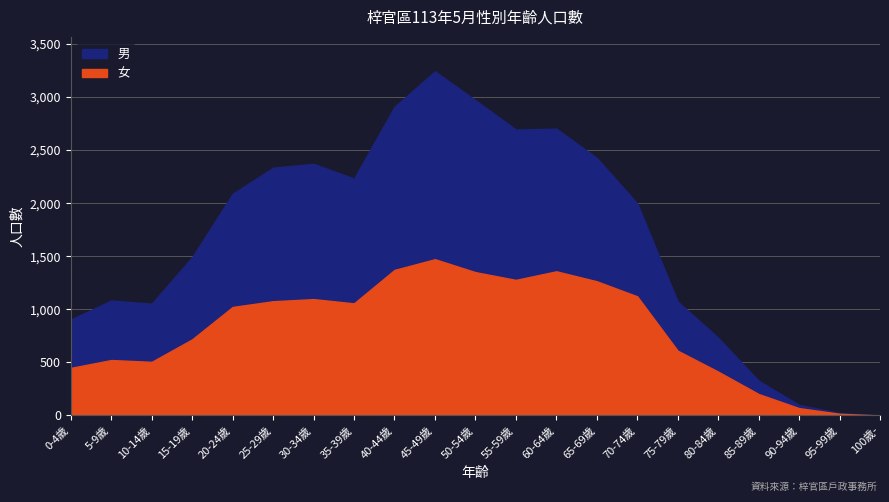

At which category is the sum across all series the highest?

45-49歲